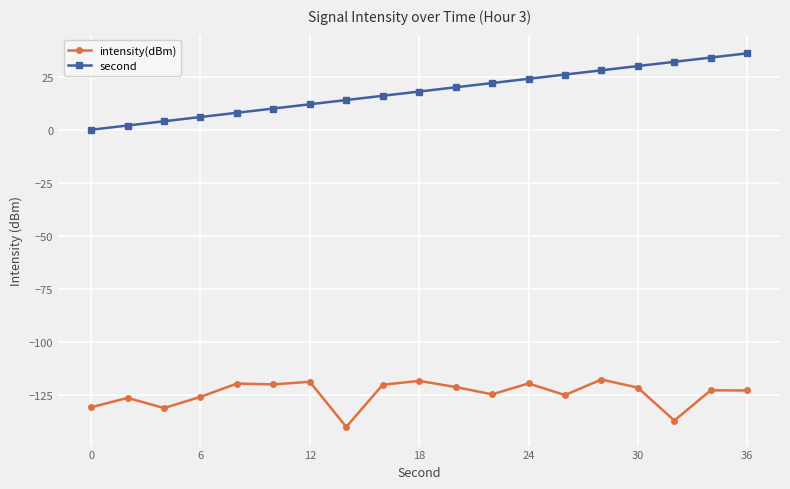

Which series has the largest total across all categories?

second